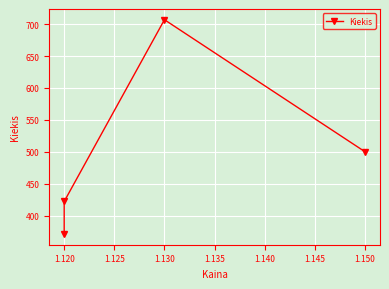

What is the difference between the second highest and second lowest values?

78